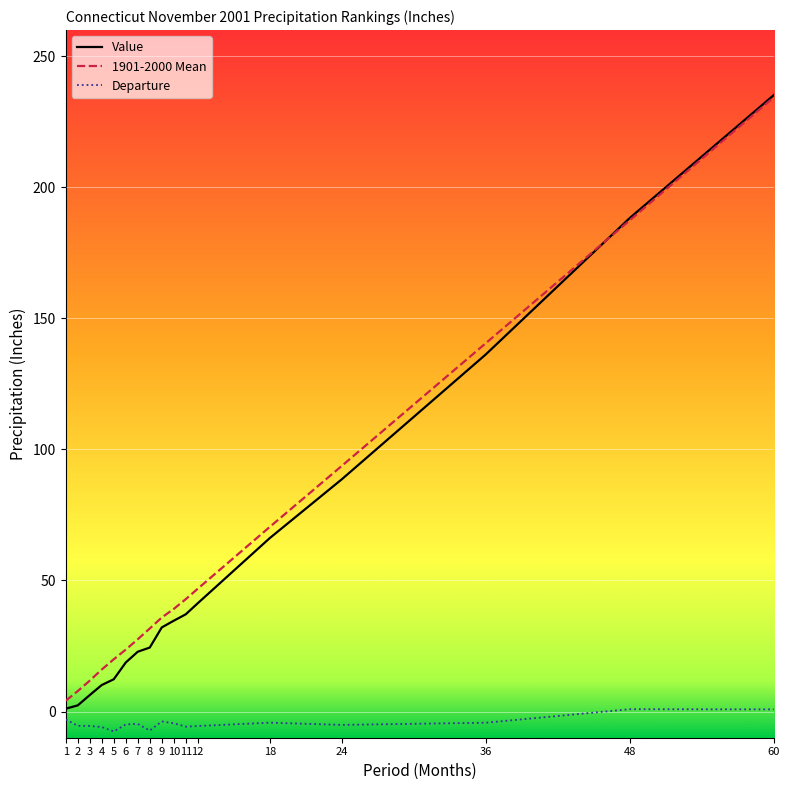

What is the difference between the second highest and second lowest values in the Departure series?

8.1